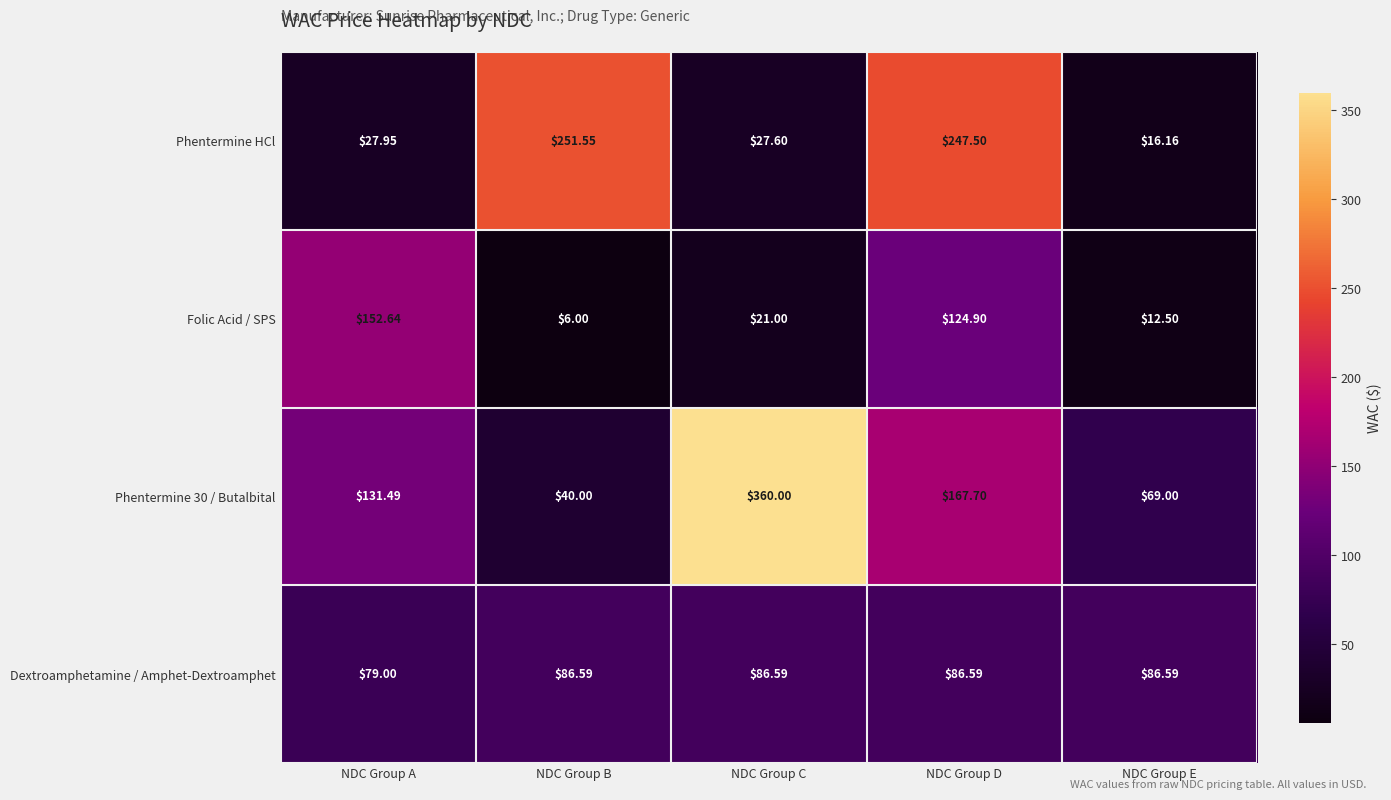

How many categories are shown in the chart?

5